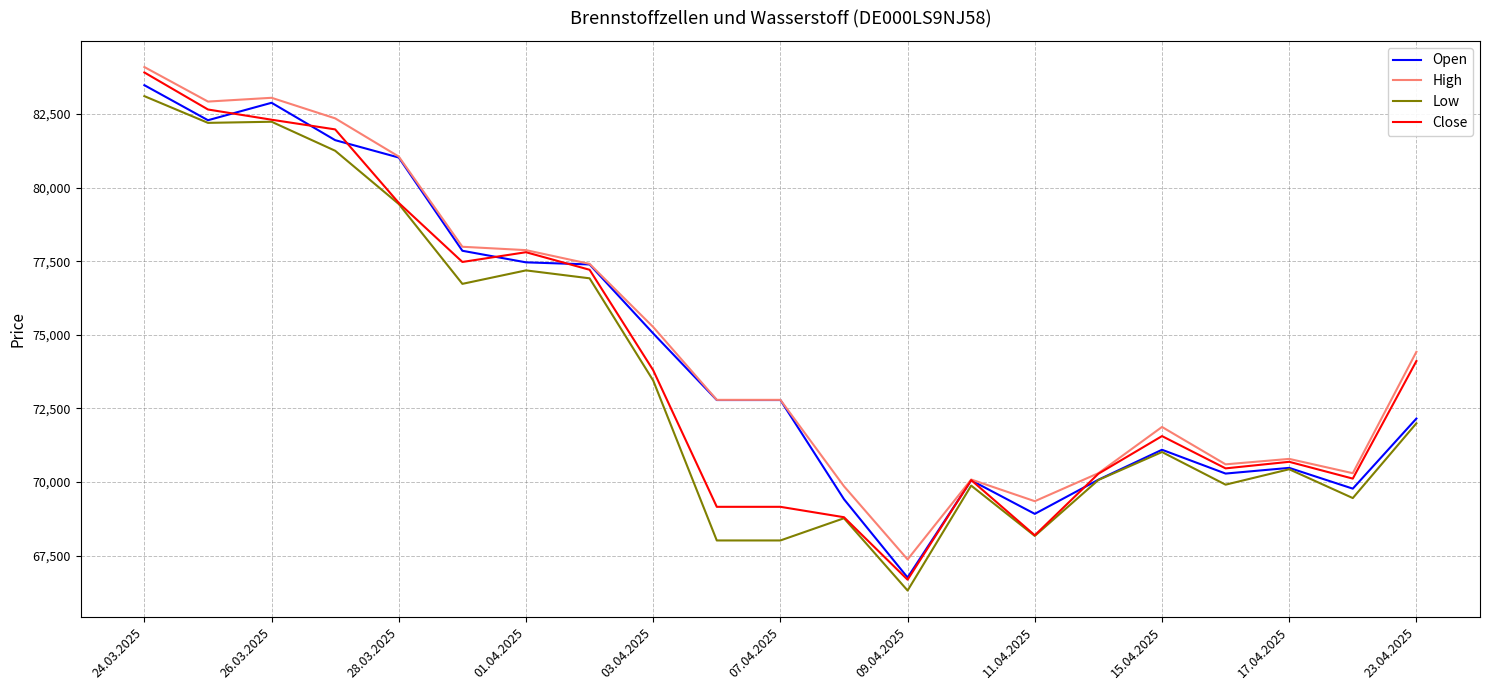

Which series has the largest range (max minus min)?

Close